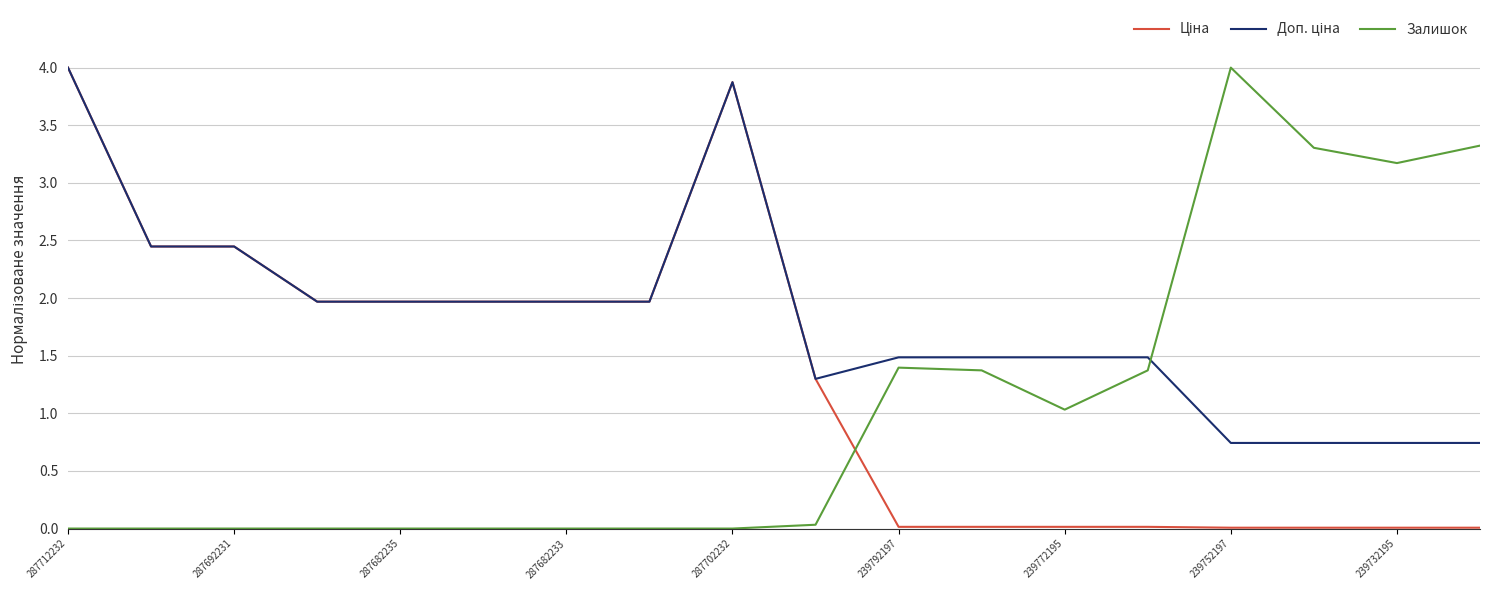

What is the sum of all Залишок values?

19.0